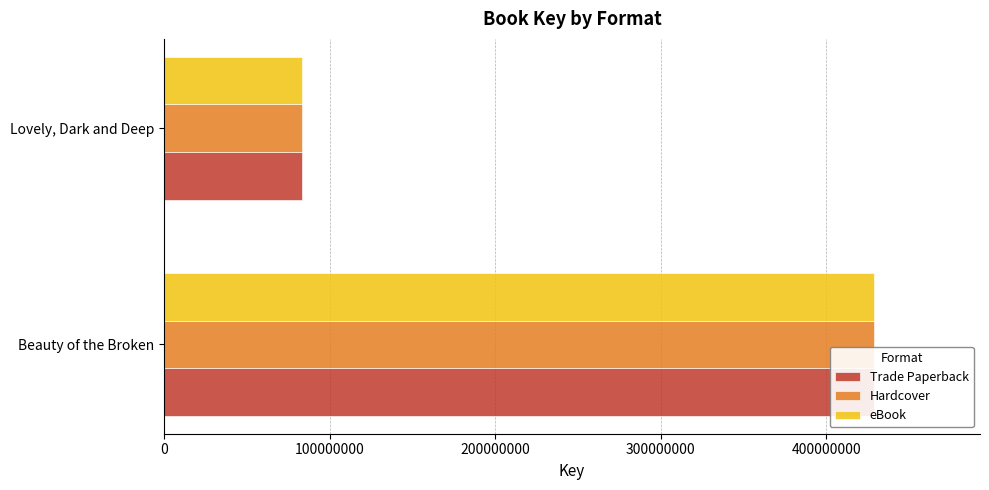

What is the sum of all Trade Paperback values?

511681800